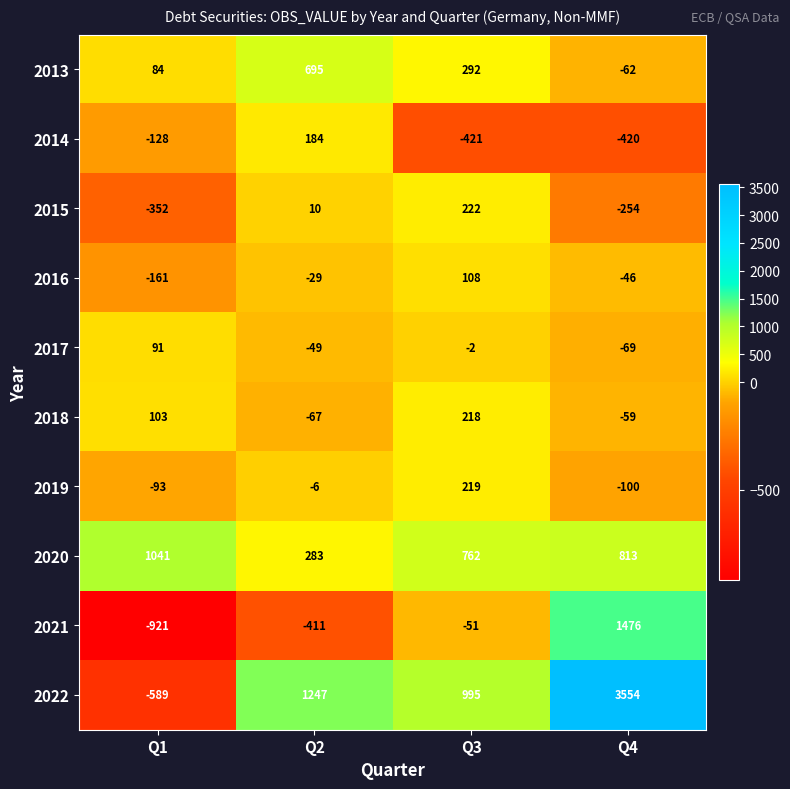

Is it true that 2018 equals -67 at Q2?

True